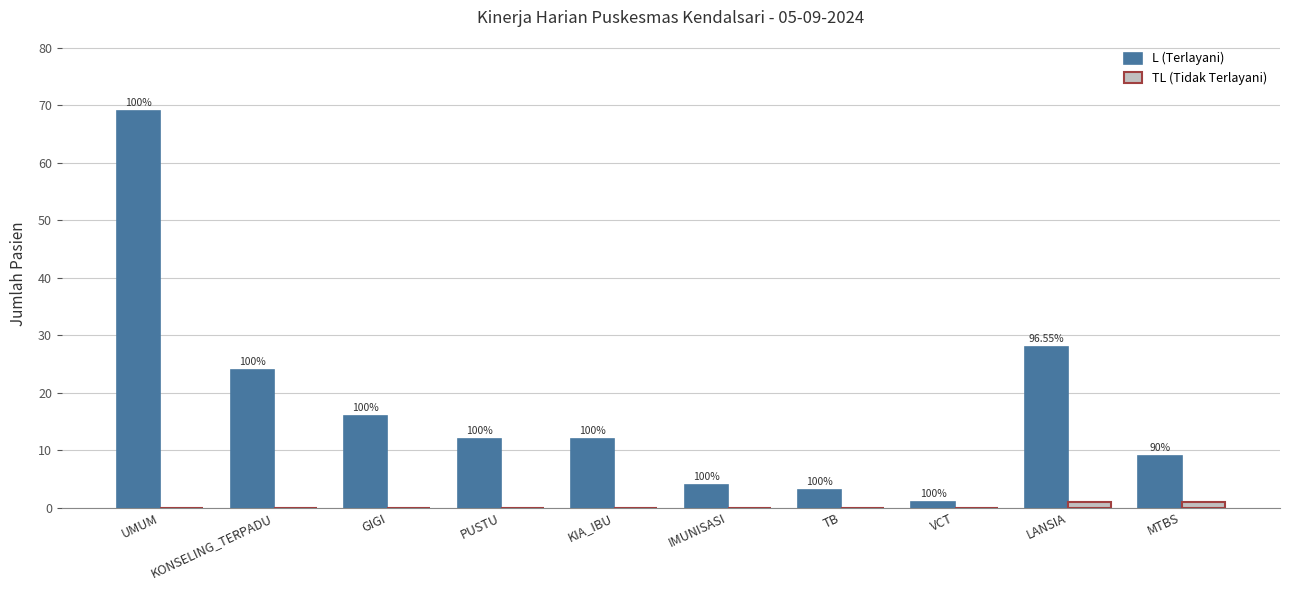

How many groups of bars are there?

10